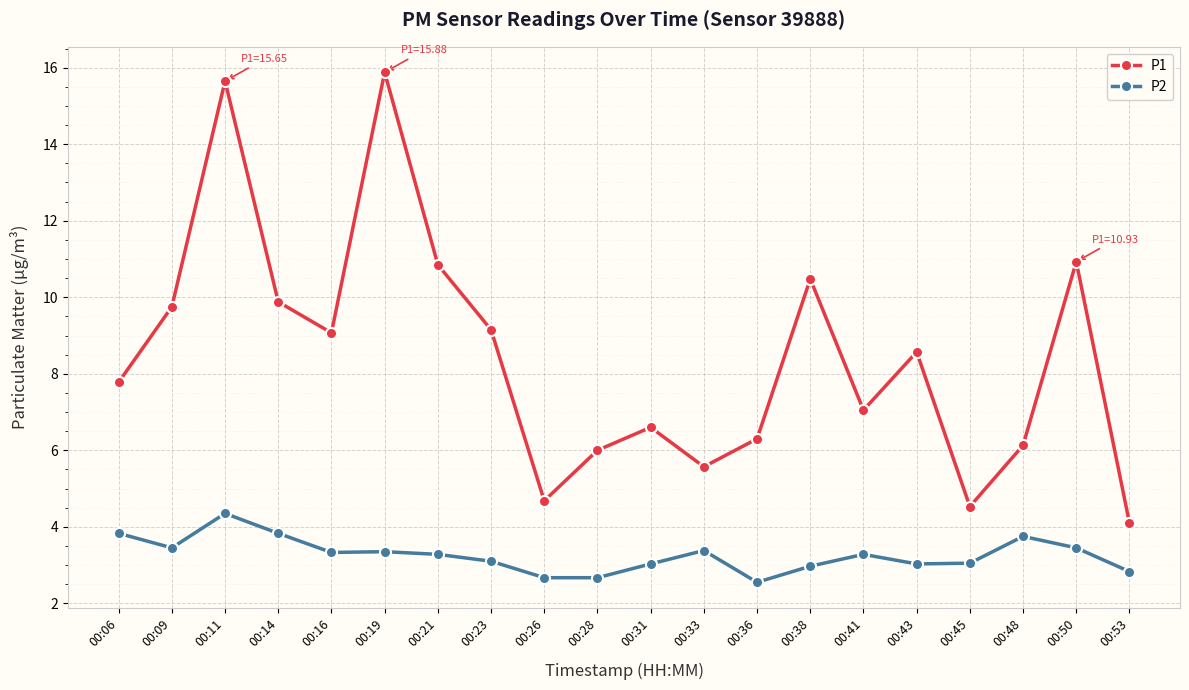

Which series changed the most between 00:06 and 00:23?

P1